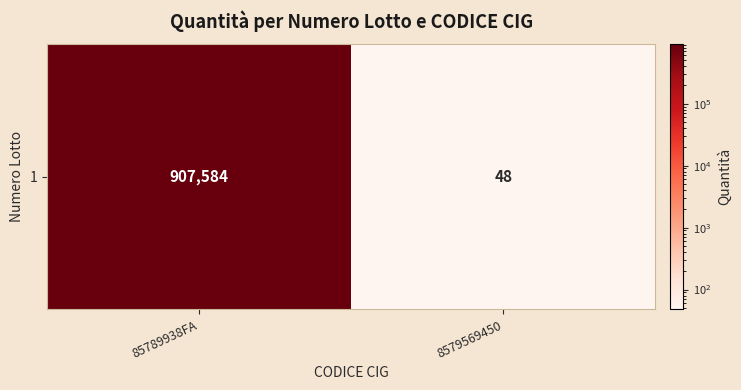

What is the change in value from 85789938FA to 8579569450?

-907536